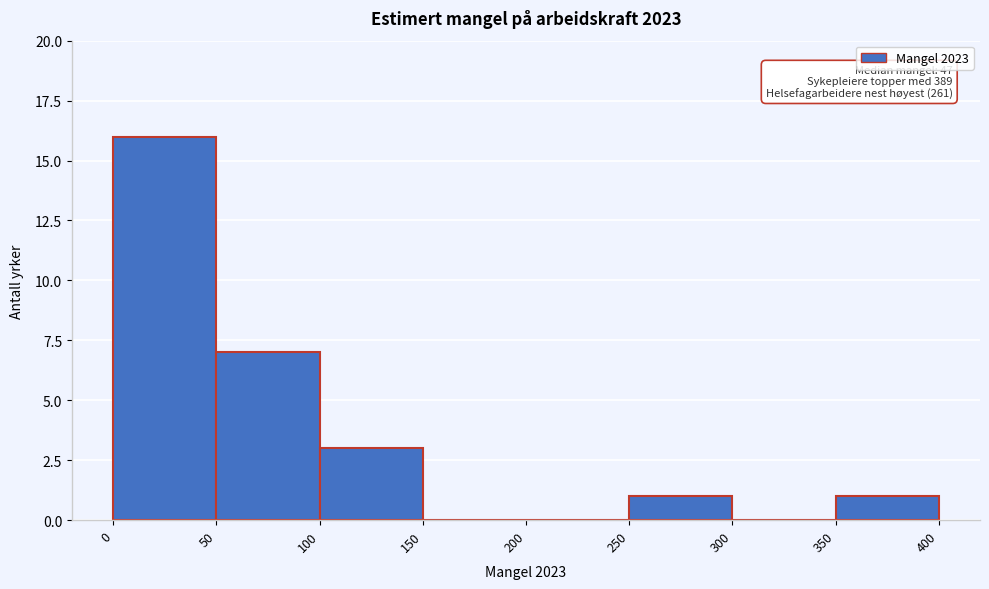

Over which range of the x-axis is the bar tallest?

0 to 50